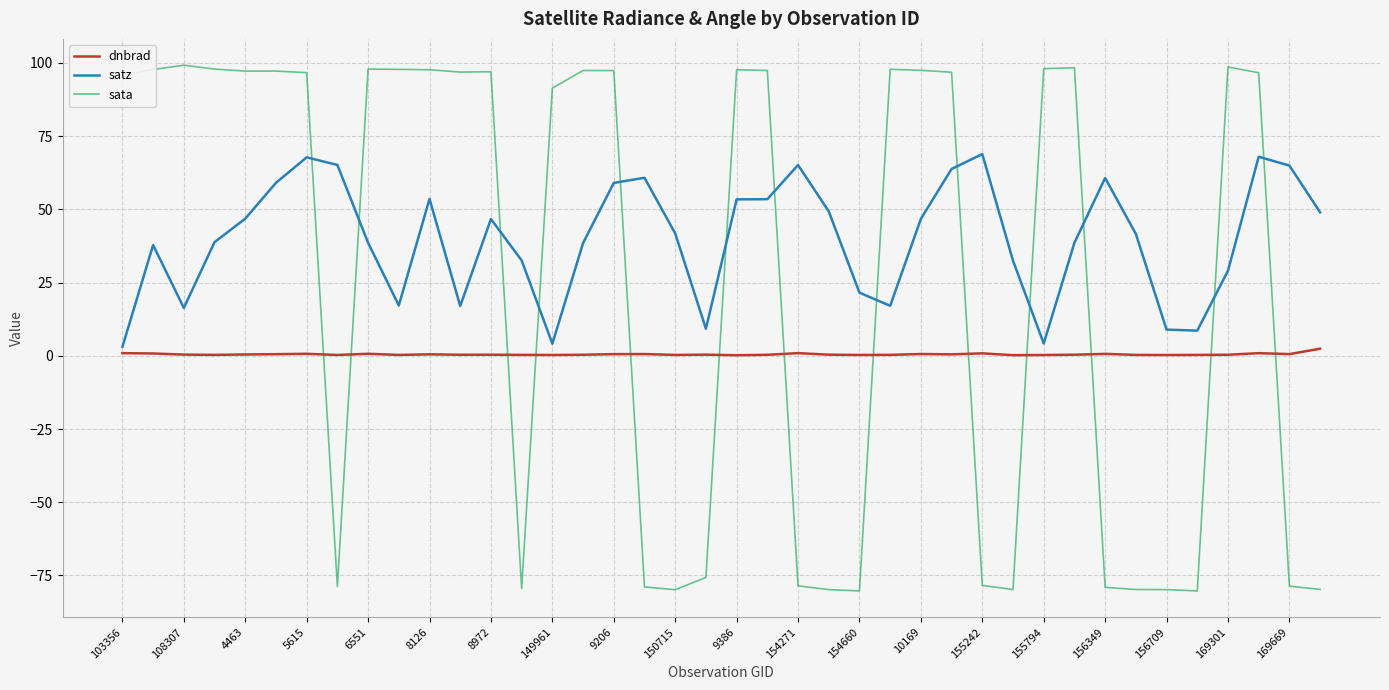

In dnbrad, how many points are higher than both neighbors (excluding endpoints)?

11